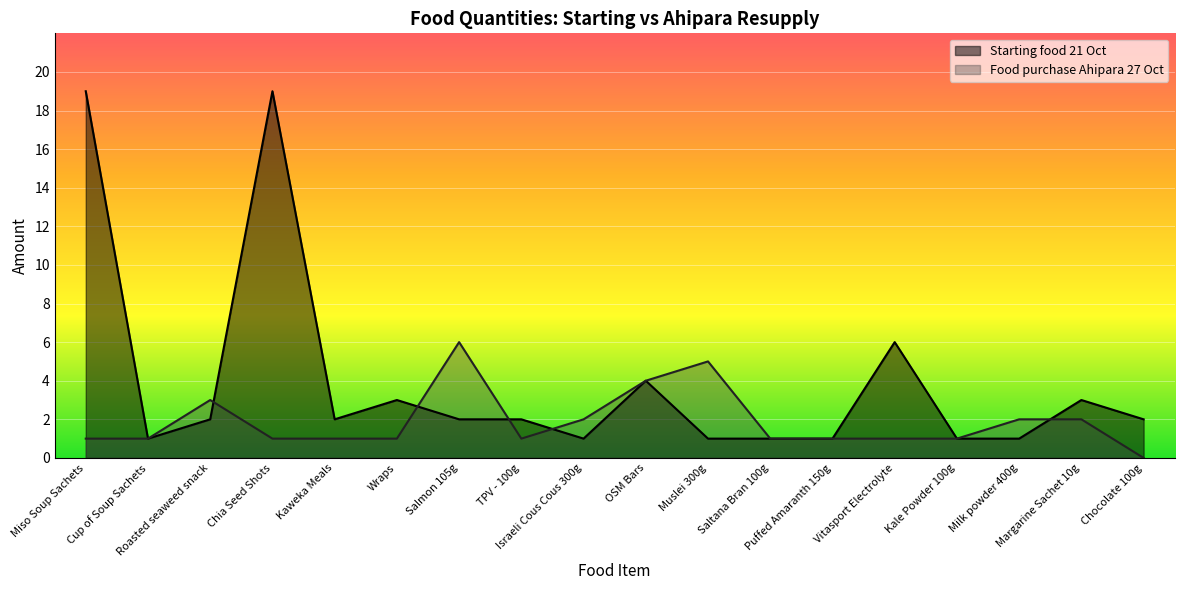

Which category has the lowest value in the Food purchase Ahipara 27 Oct series?

Chocolate 100g